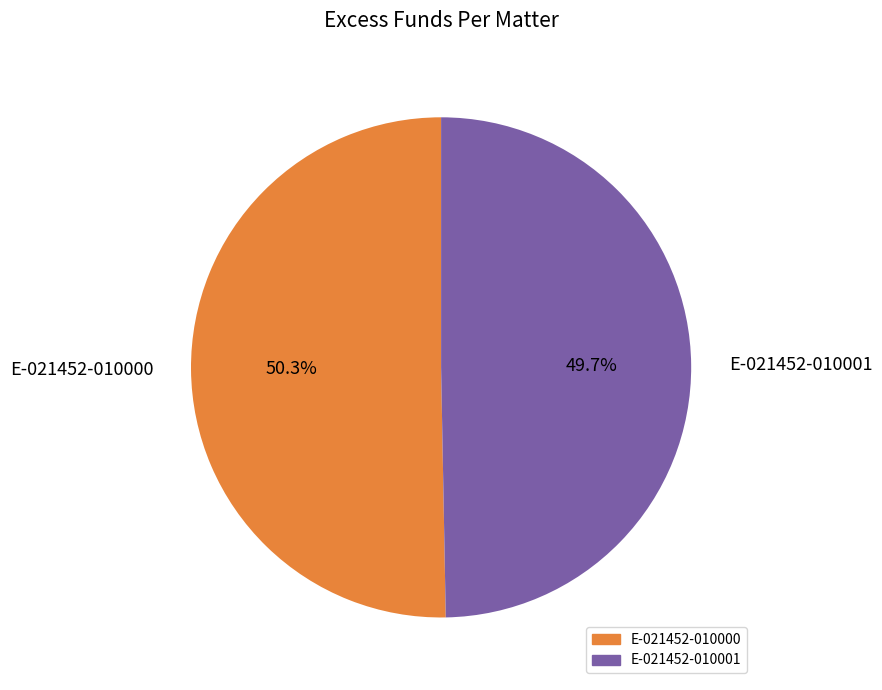

What percentage do E-021452-010001 and E-021452-010000 together represent?

100.0%